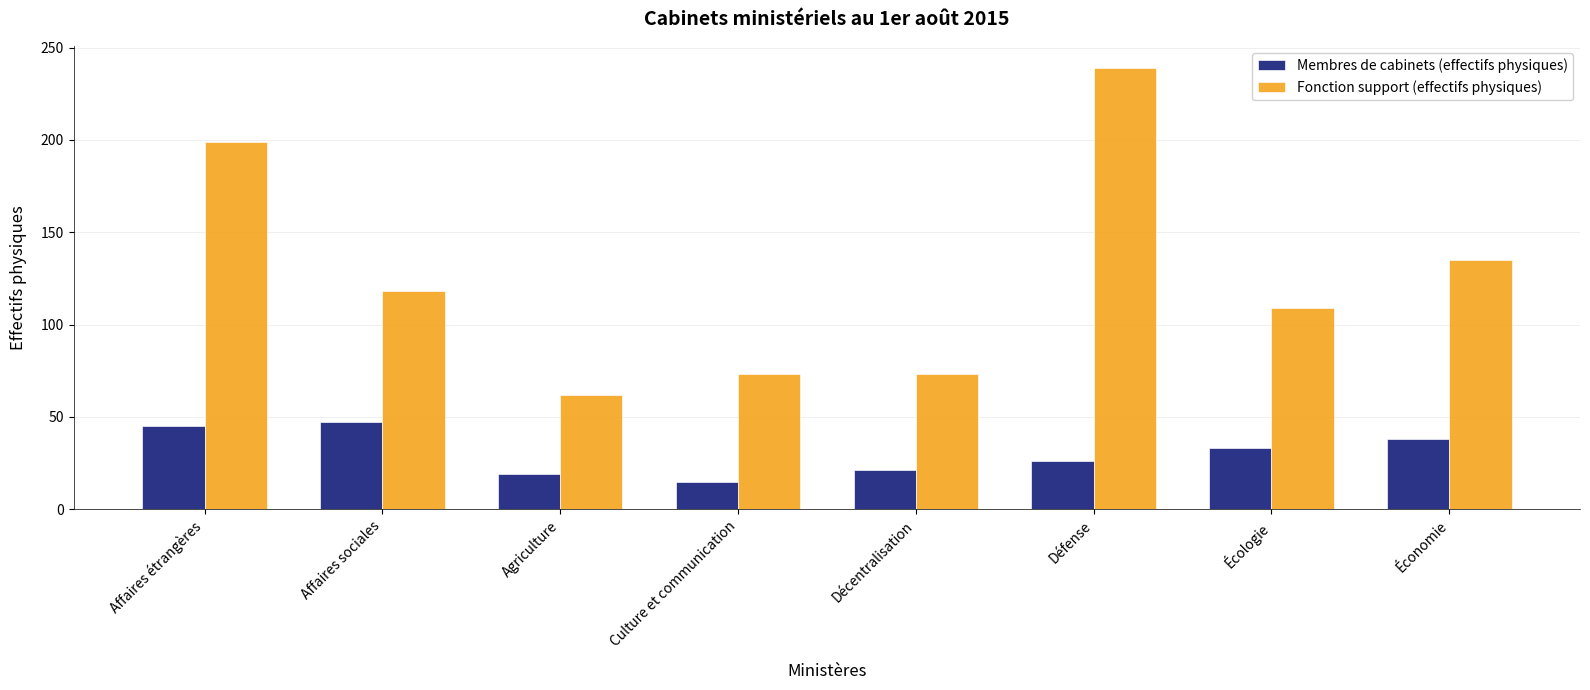

Is the value of Membres de cabinets (effectifs physiques) at Défense greater than the value of Fonction support (effectifs physiques) at Décentralisation?

No